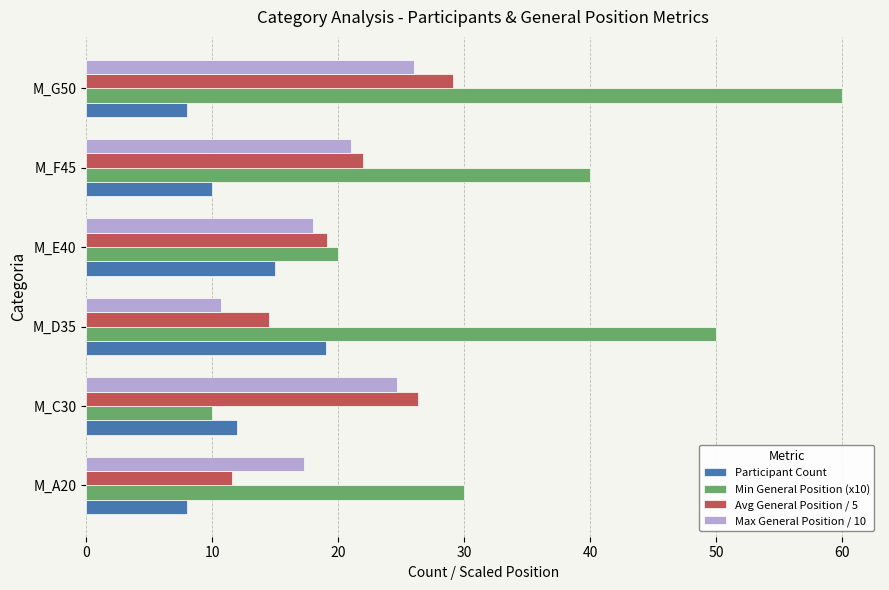

At which category is the sum across all series the highest?

M_G50